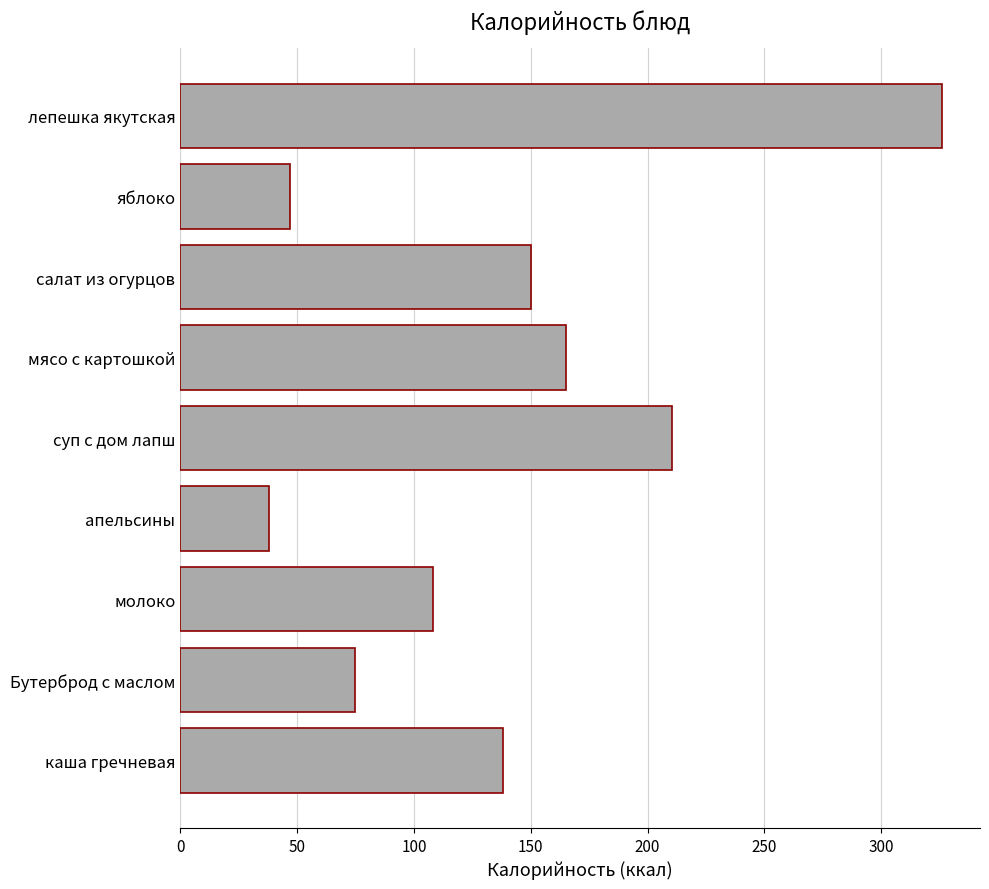

What is the maximum value shown in the chart?

326.0